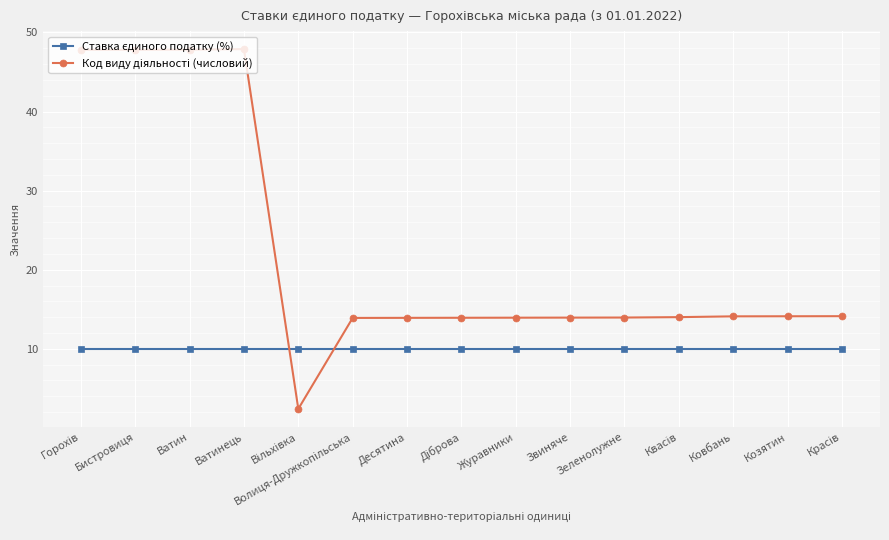

What is the difference between the highest and lowest values at Ватинець?

37.9